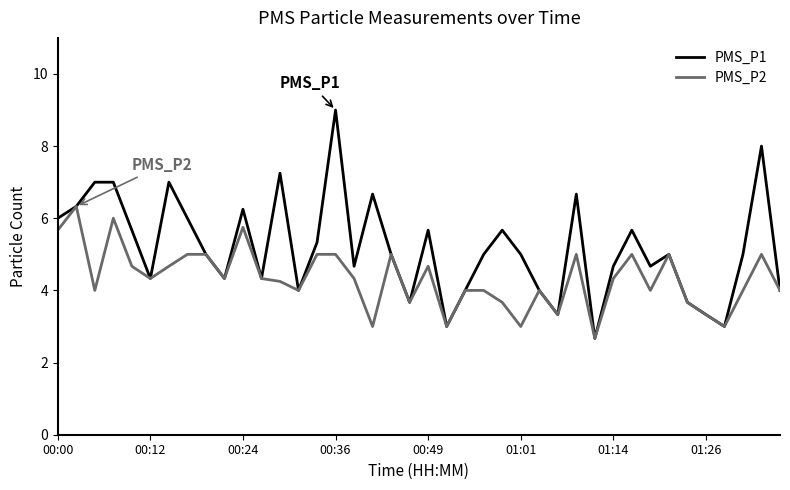

Which series has the largest total across all categories?

PMS_P1